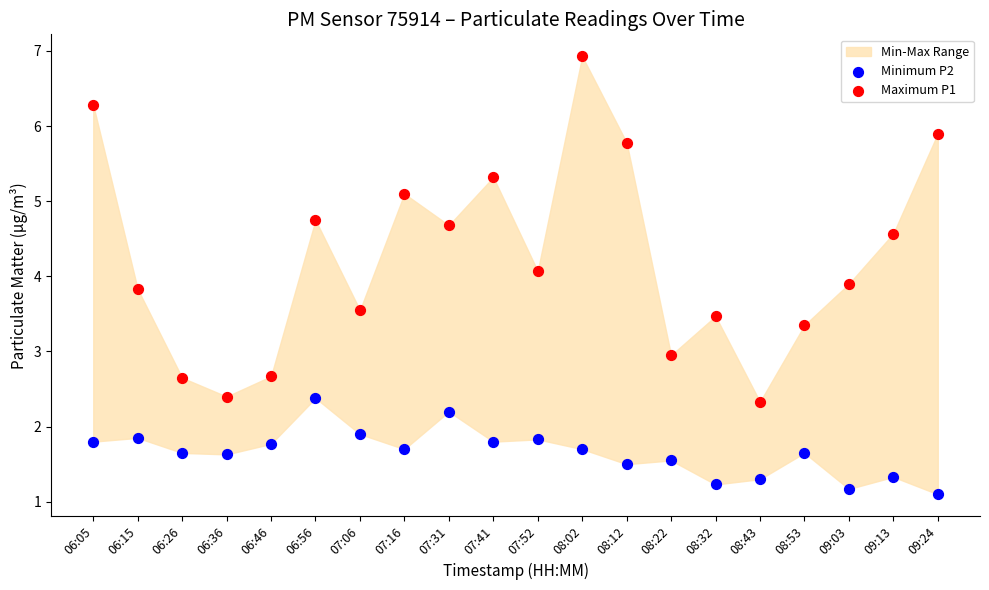

Across all data points, what is the range of Y values (max minus min)?

5.8